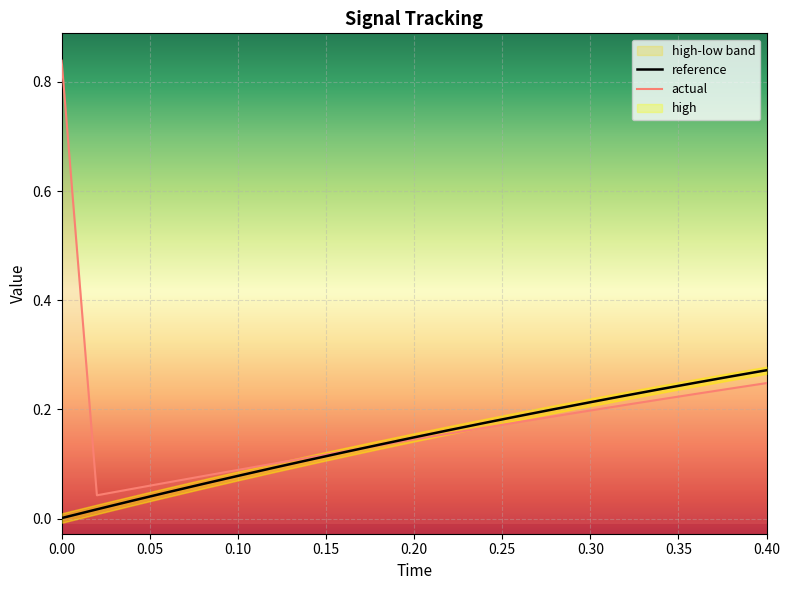

Reading left to right, what are all the values shown in this chart?

reference: 0.0	0.0	0.0	0.0	0.1	0.1	0.1	0.1	0.1	0.1	0.1	0.2	0.2	0.2	0.2	0.2	0.2	0.2	0.2	0.3	0.3
actual: 0.8	0.0	0.1	0.1	0.1	0.1	0.1	0.1	0.1	0.1	0.1	0.2	0.2	0.2	0.2	0.2	0.2	0.2	0.2	0.2	0.2